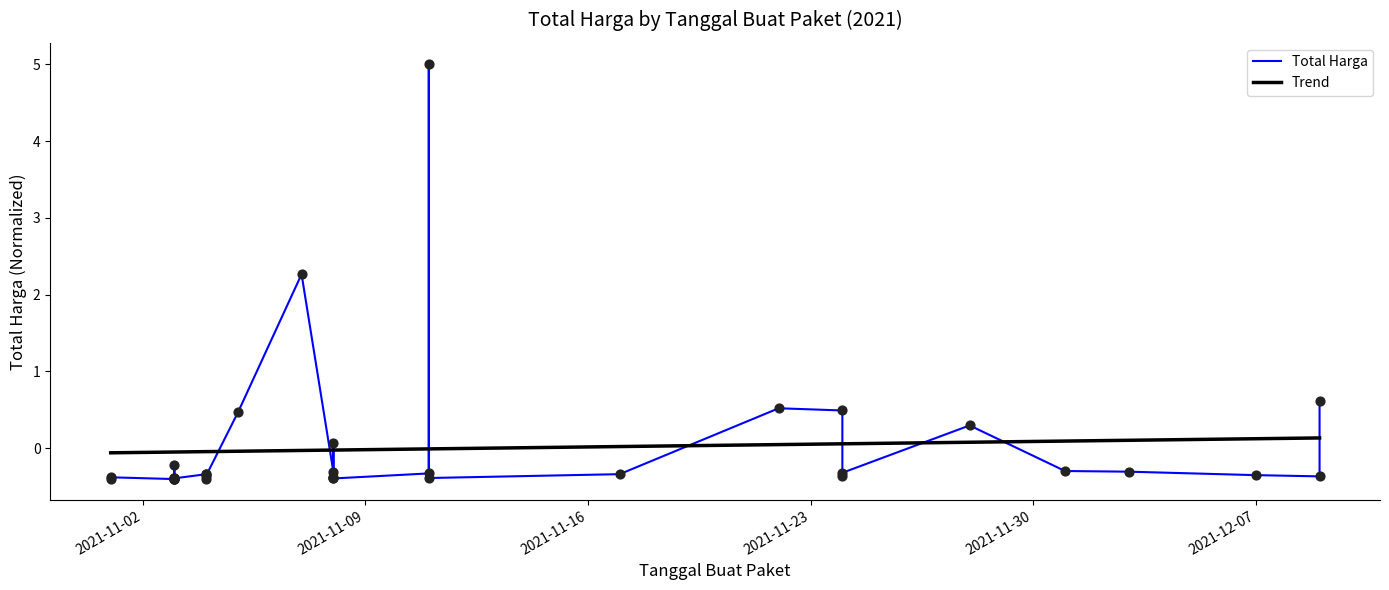

Which series reaches the maximum Y coordinate?

Total Harga